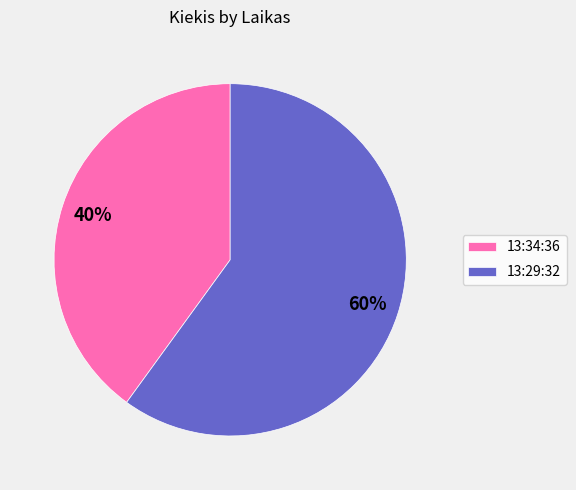

To the nearest percent, what is the difference between the largest and smallest slice percentages?

20%